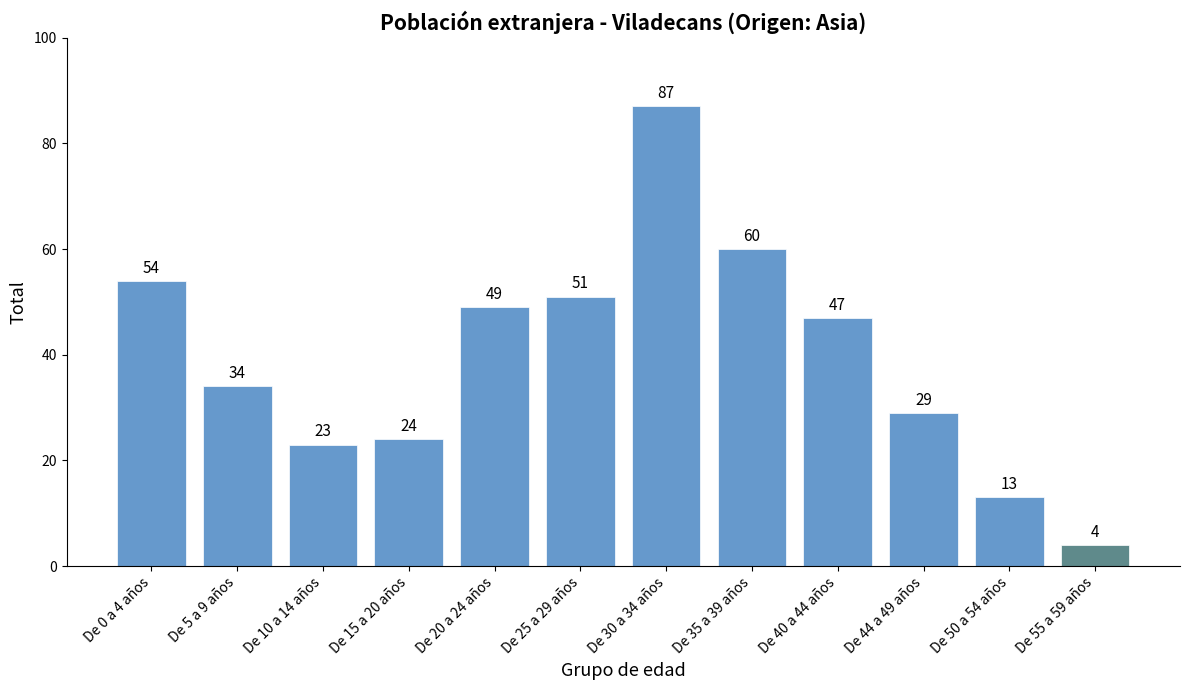

What is the approximate value at De 25 a 29 años?

51